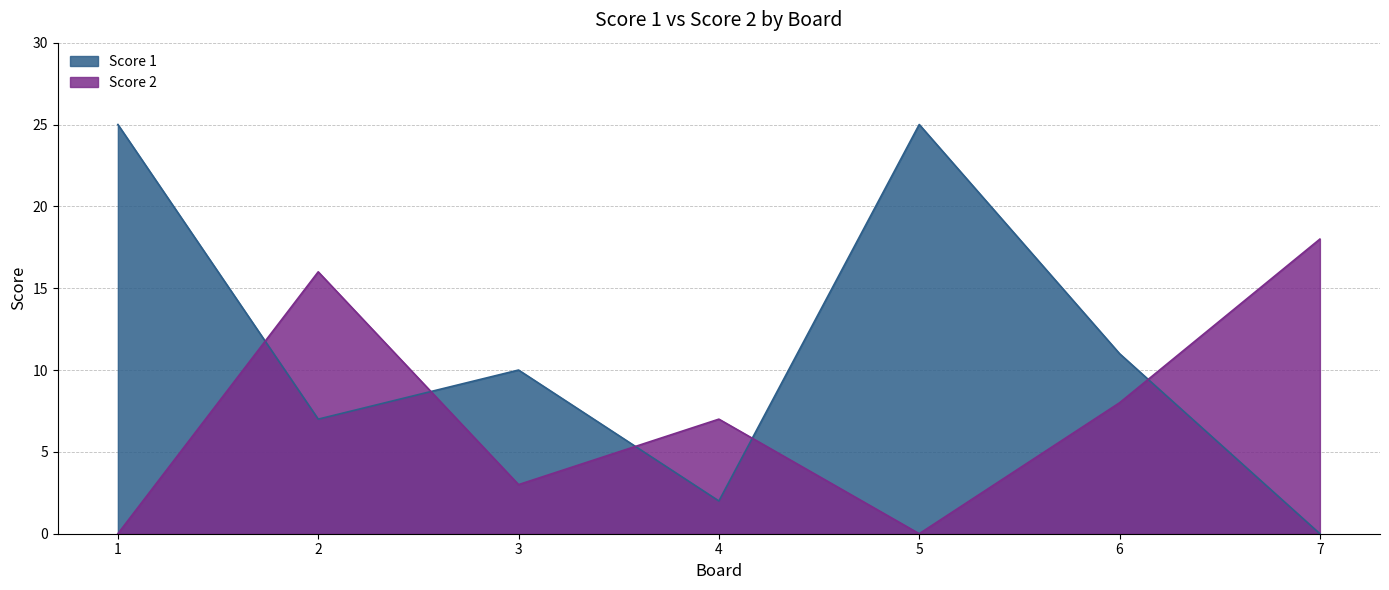

What is the value of the Score 2 point at the 2nd from the left?

16